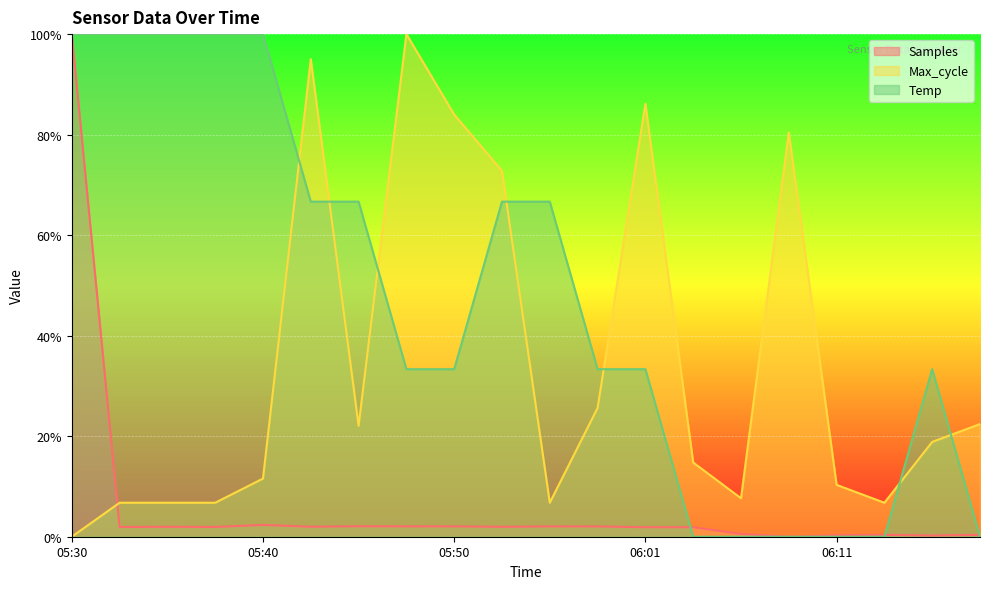

At how many categories does at least one series exceed 0?

20